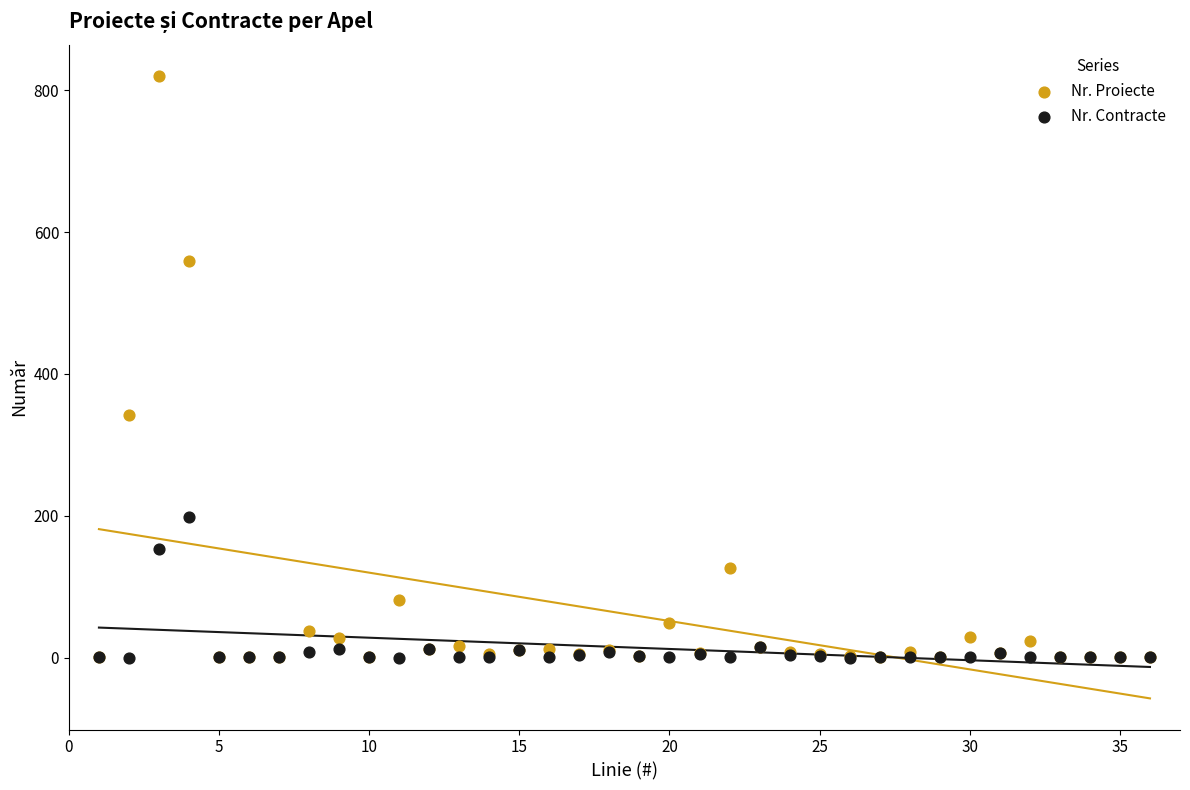

Which series contains the highest Y value?

Nr. Proiecte